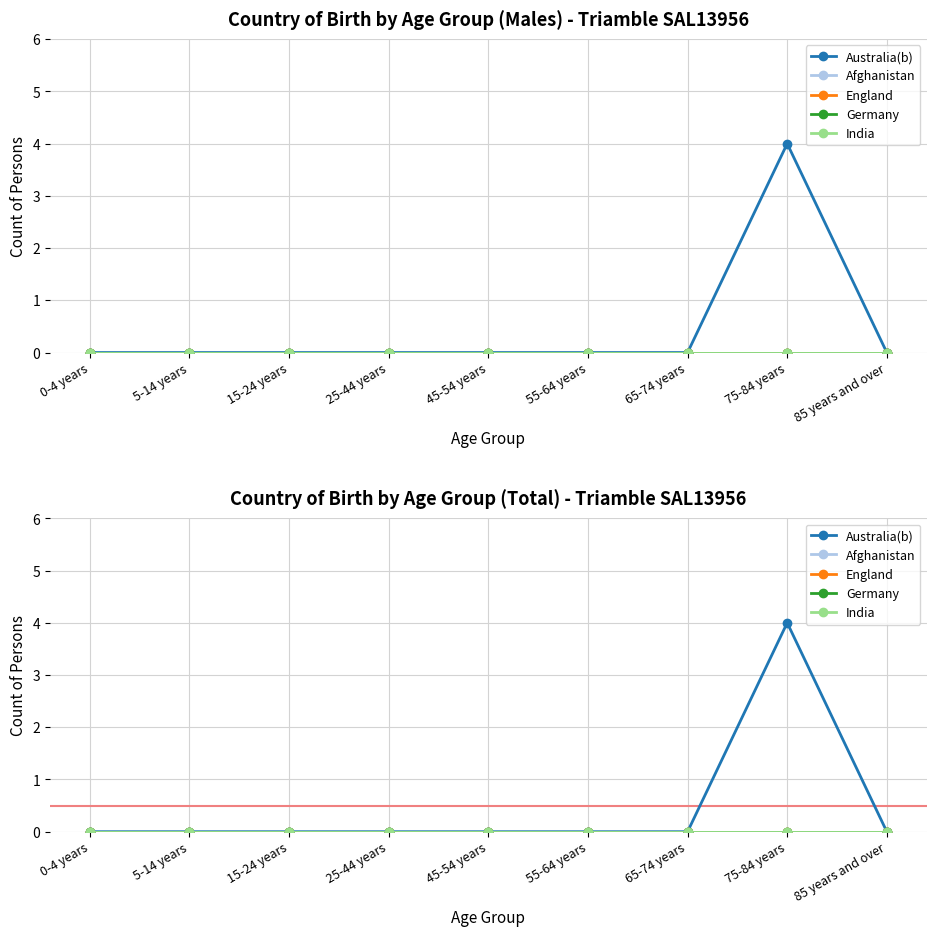

Is it true that Australia(b) equals -2 at 15-24 years?

False